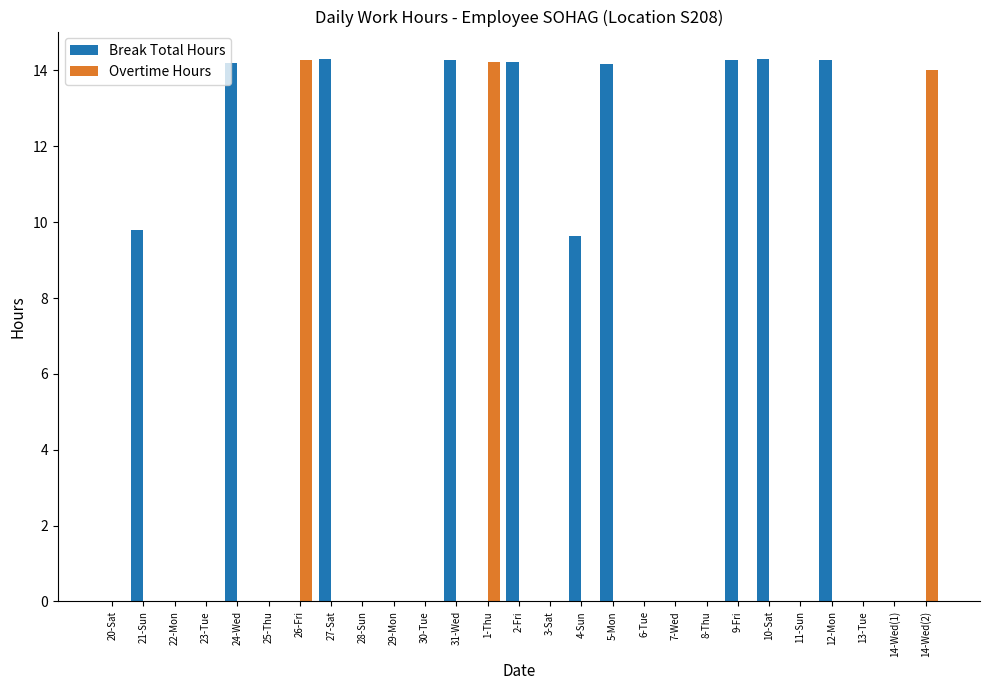

What is the total value across all series at 9-Fri?

14.3